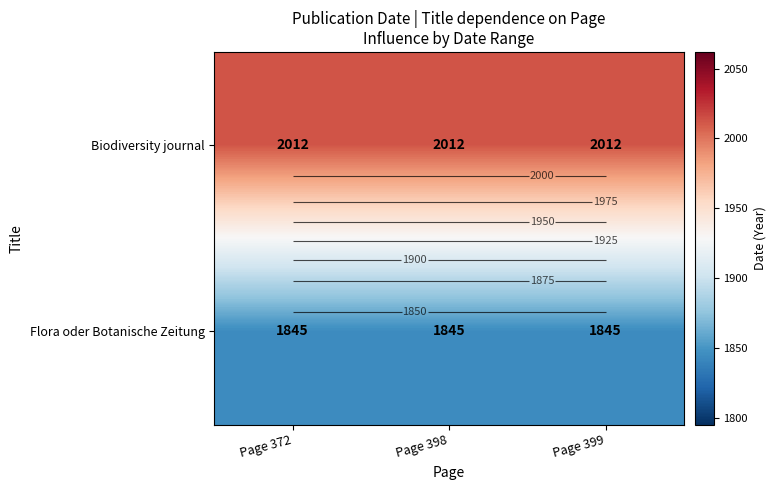

What is the lowest value of the Biodiversity journal series?

2012